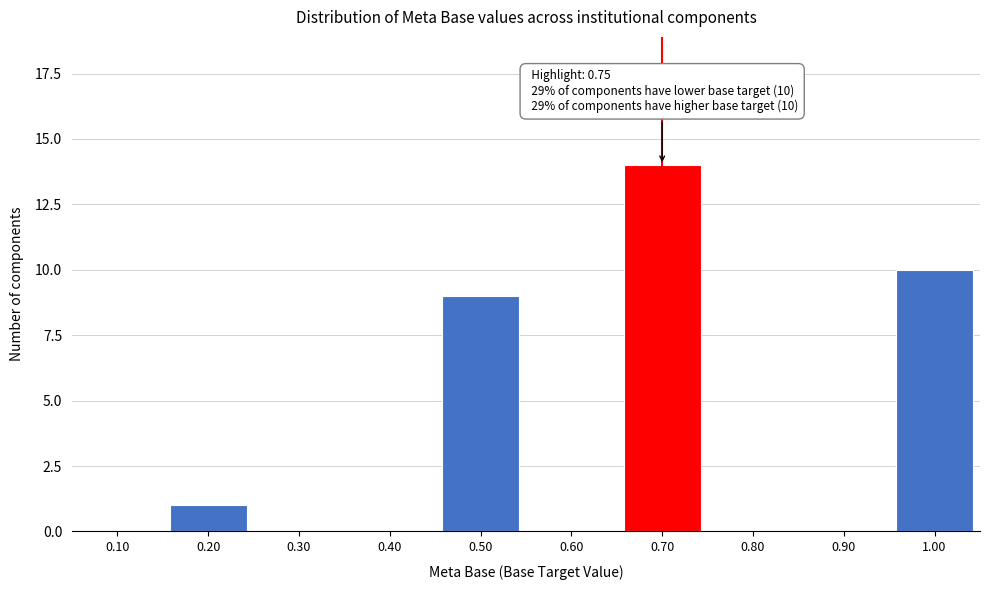

Reading right to left, extract all data points from this chart.

1.00=10	0.90=0	0.80=0	0.70=14	0.60=0	0.50=9	0.40=0	0.30=0	0.20=1	0.10=0